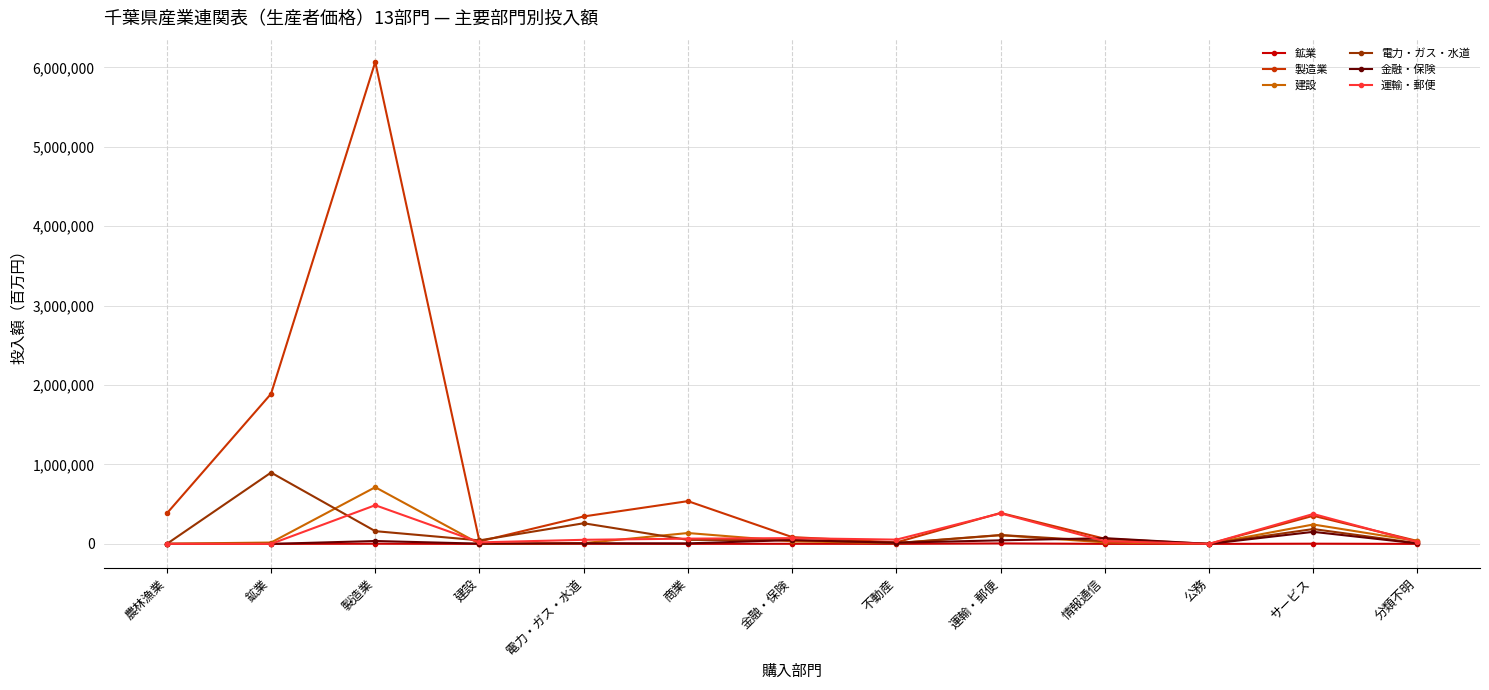

What are all the series names shown in the legend?

鉱業, 製造業, 建設, 電力・ガス・水道, 金融・保険, 運輸・郵便